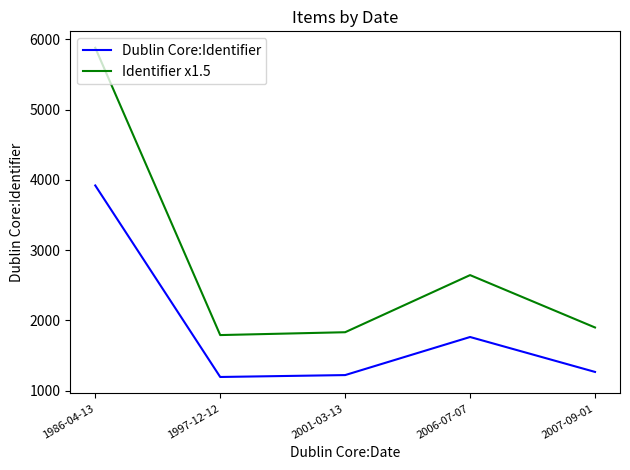

At which category does Dublin Core:Identifier reach its first local peak?

2006-07-07